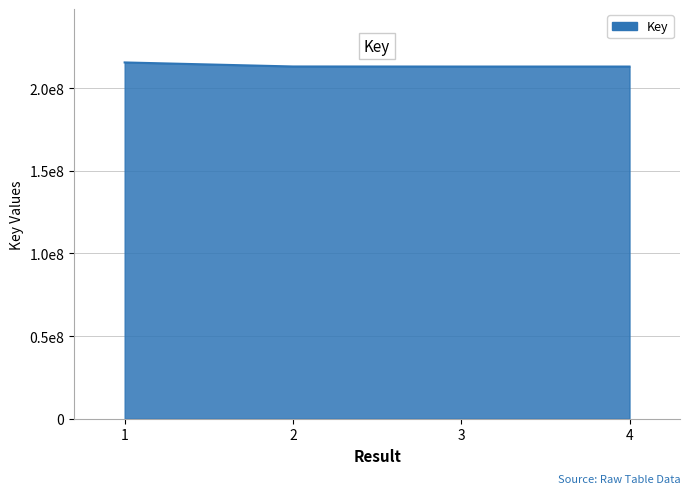

Does the chart display data point markers on the line(s)?

No